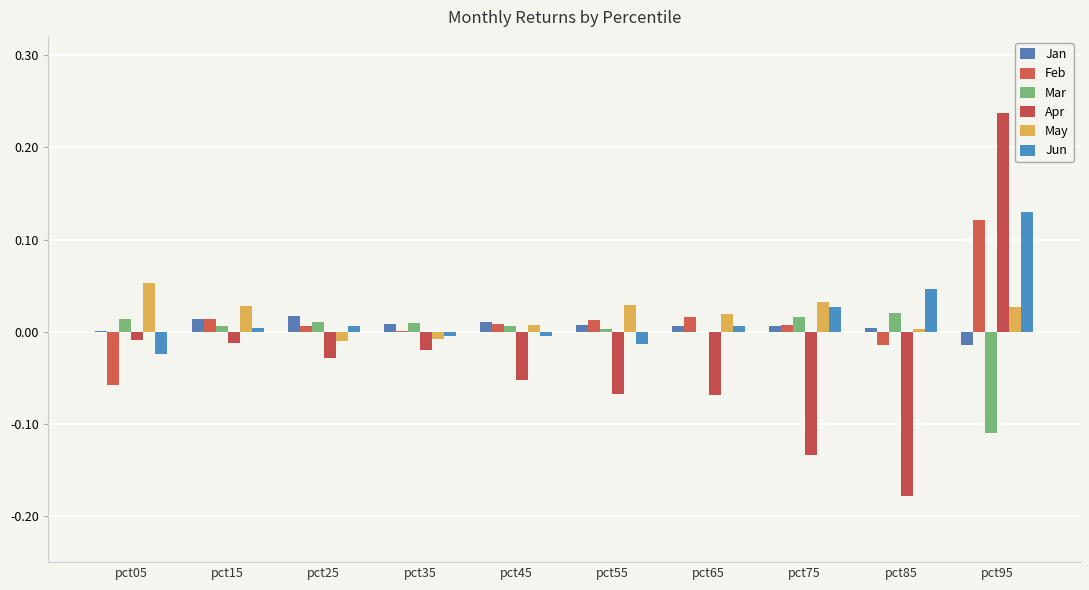

Does the chart contain stacked bars?

No